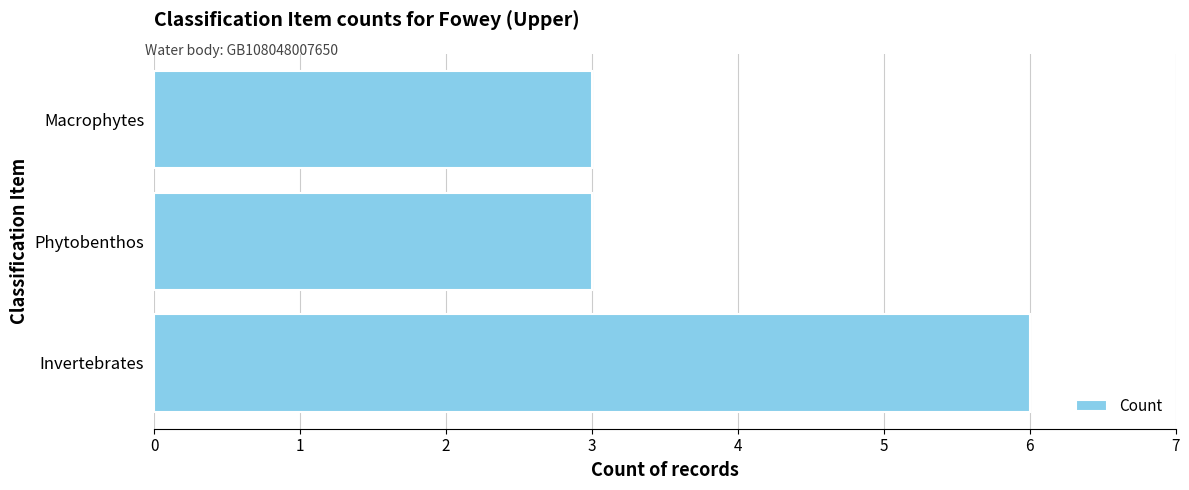

Approximately how many times larger is the value at Phytobenthos compared to Macrophytes?

1.0